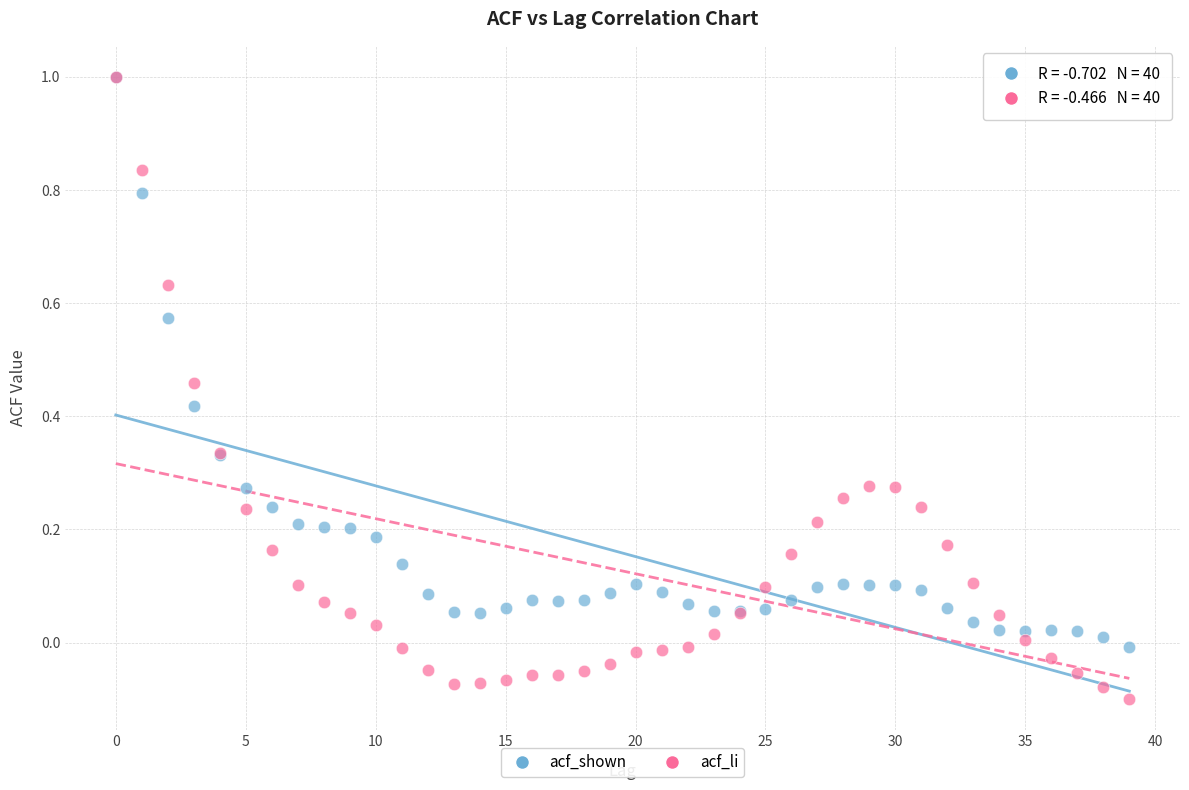

Which series reaches the minimum Y coordinate?

acf_li